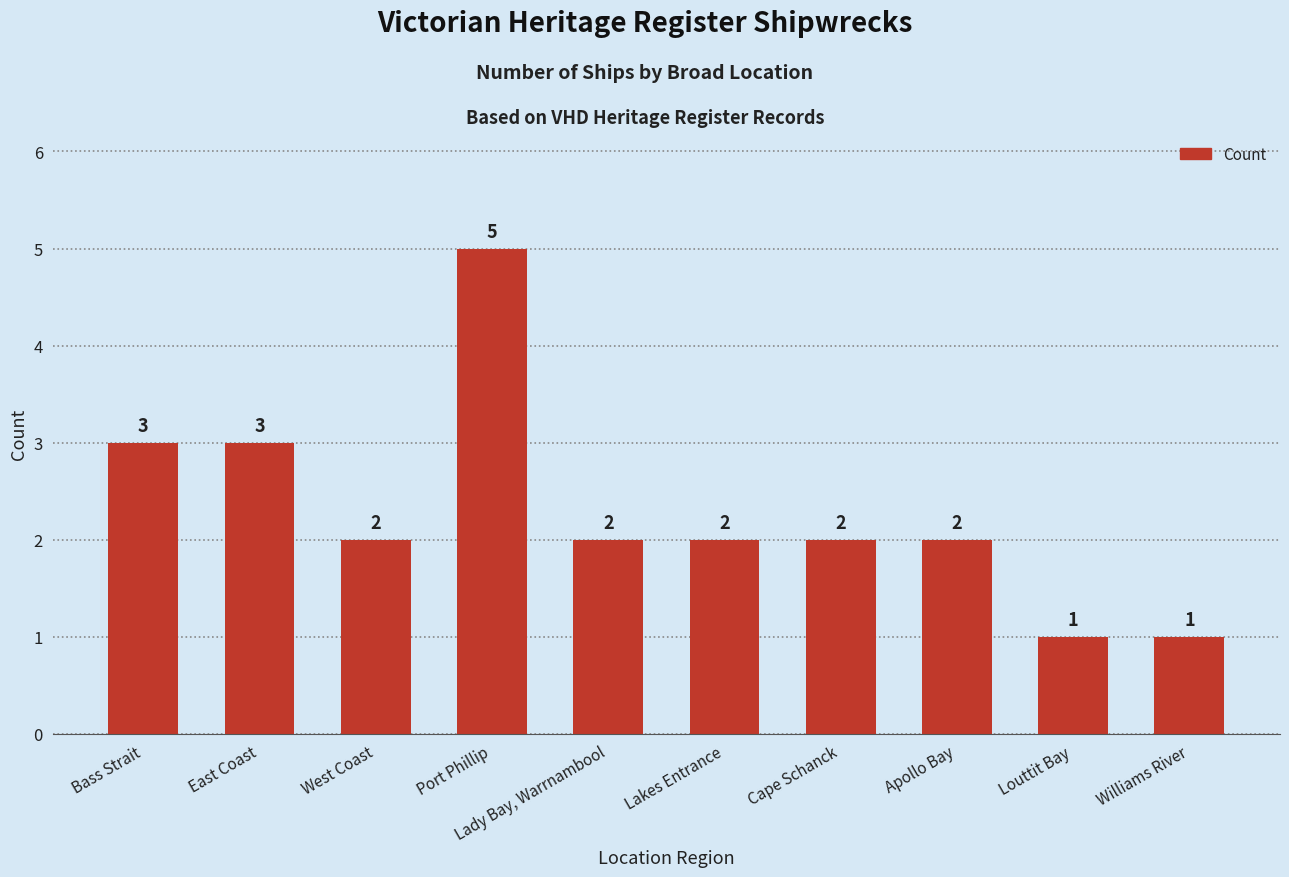

True or false: the data shows 1 at Williams River.

True